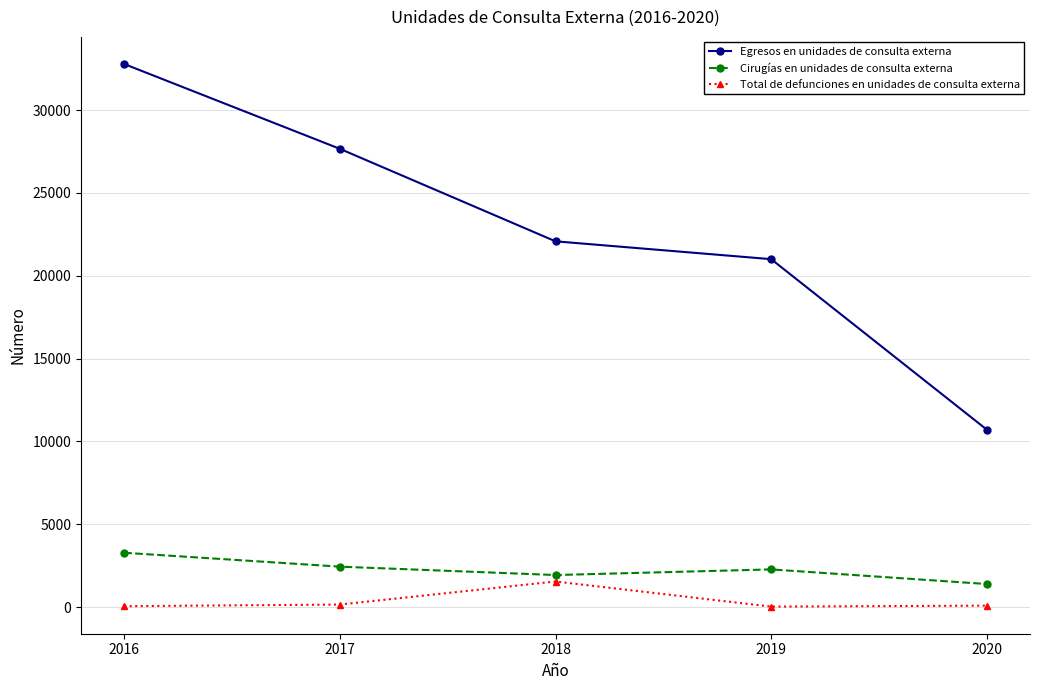

At how many categories does at least one series exceed 22956?

2